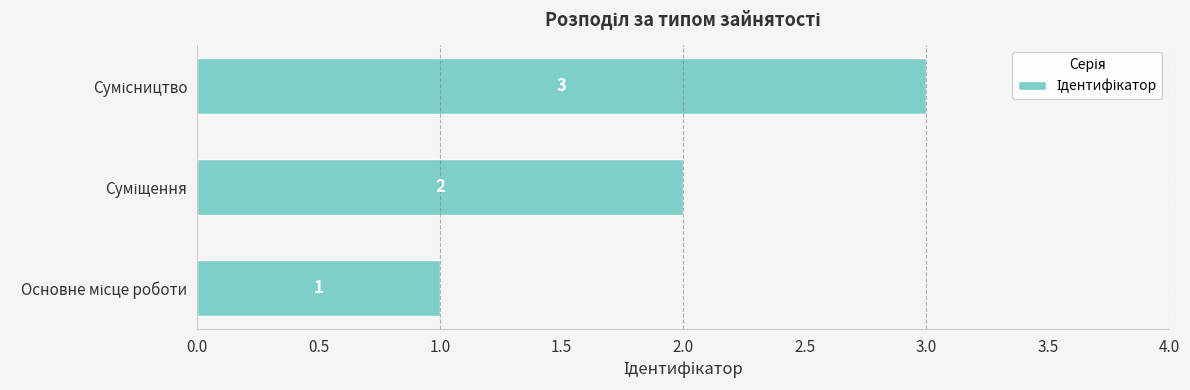

What is the maximum value shown in the chart?

3